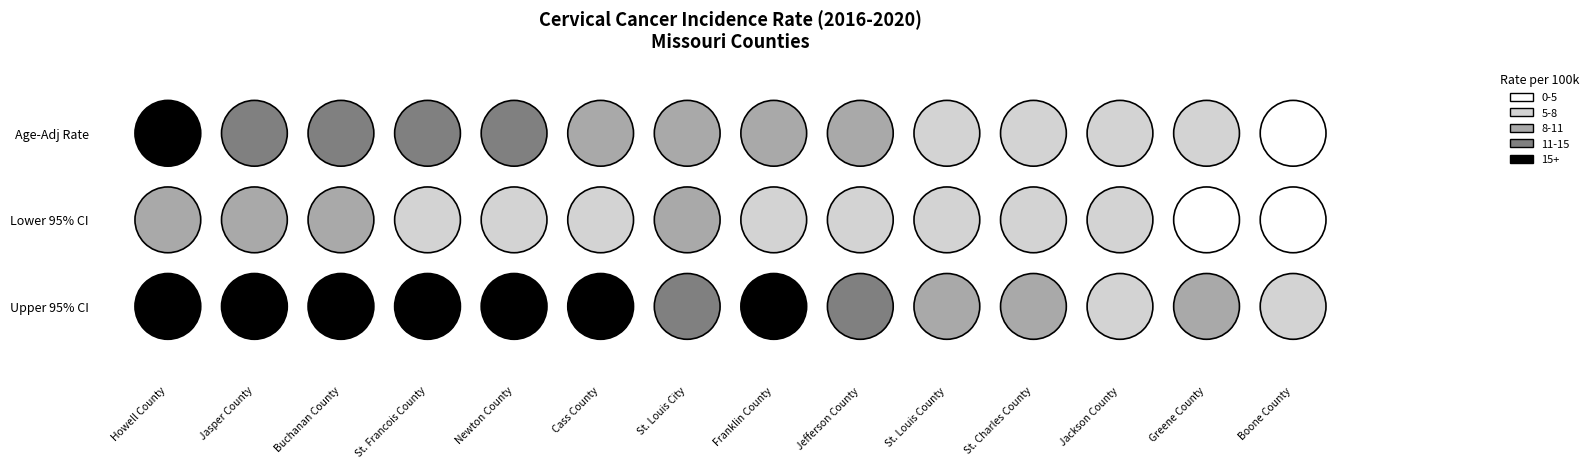

What is the sum of all Jefferson County values?

39.1